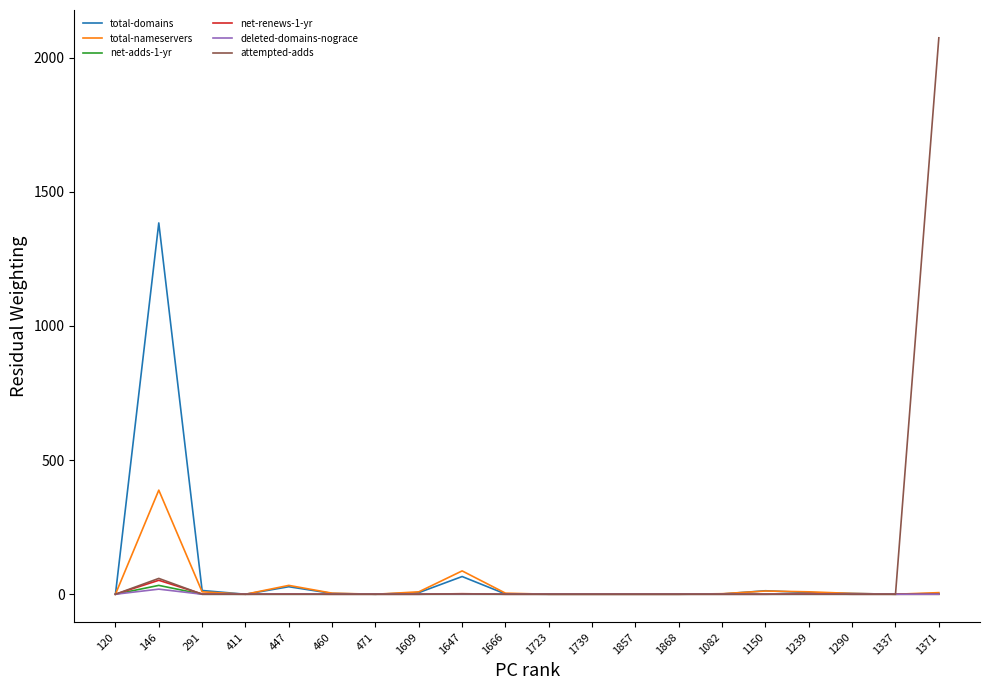

The net-adds-1-yr series shows 0 at 460. True or false?

True